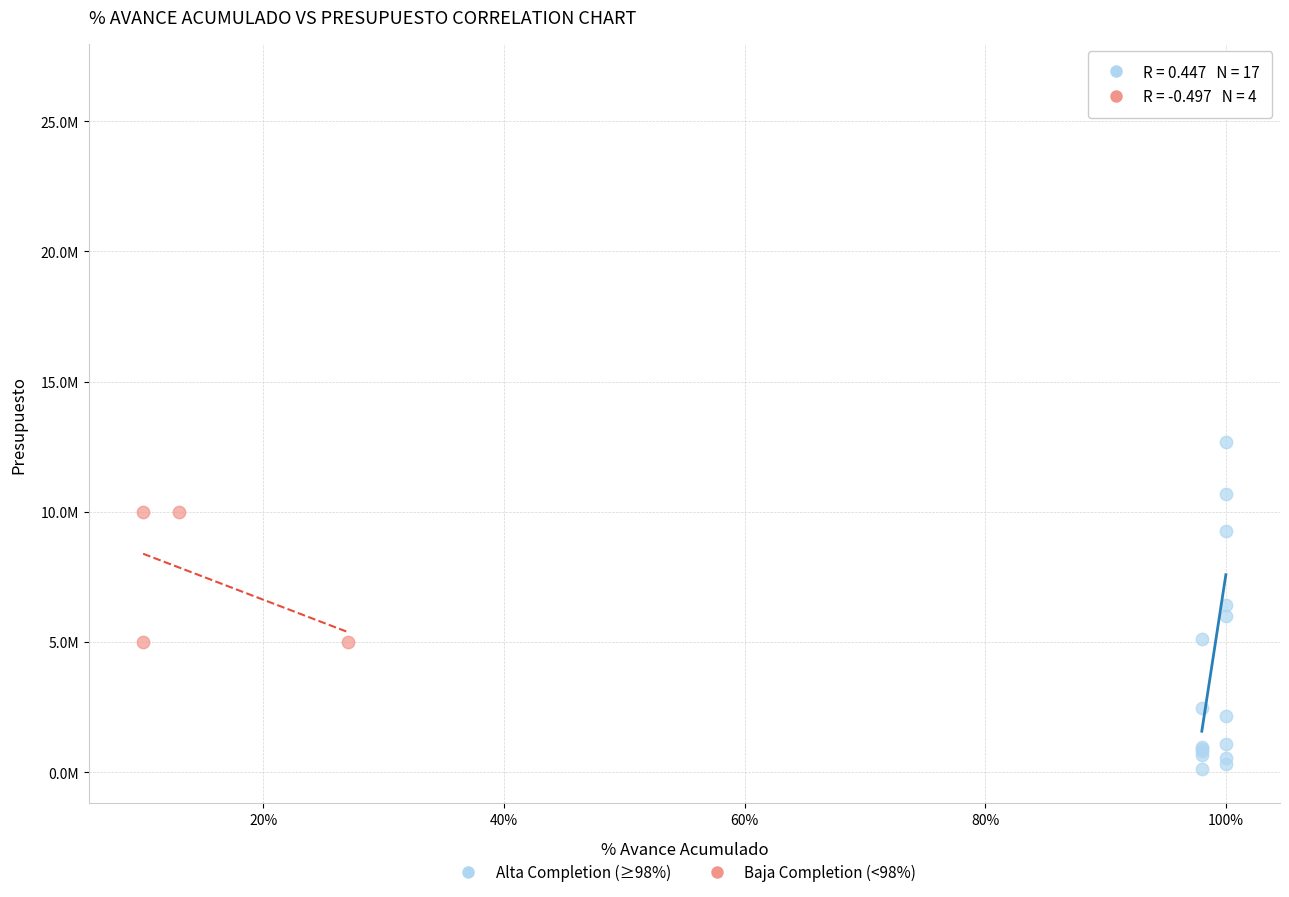

What are all the series names shown in the legend?

Alta Completion (≥98%), Baja Completion (<98%)